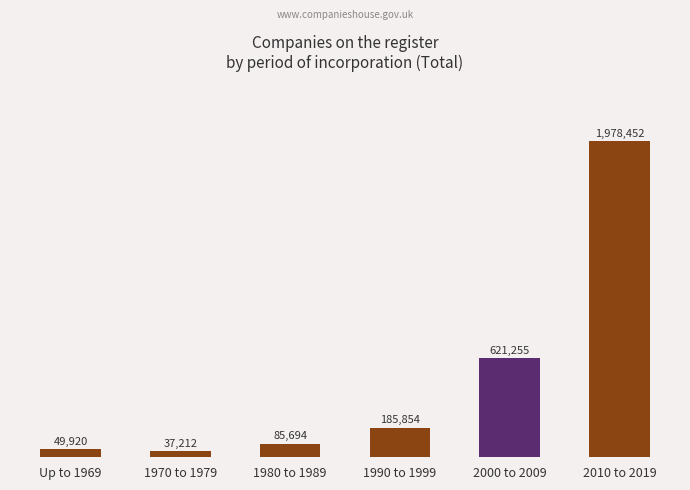

What is the change in value from 2000 to 2009 to 2010 to 2019?

+1357197